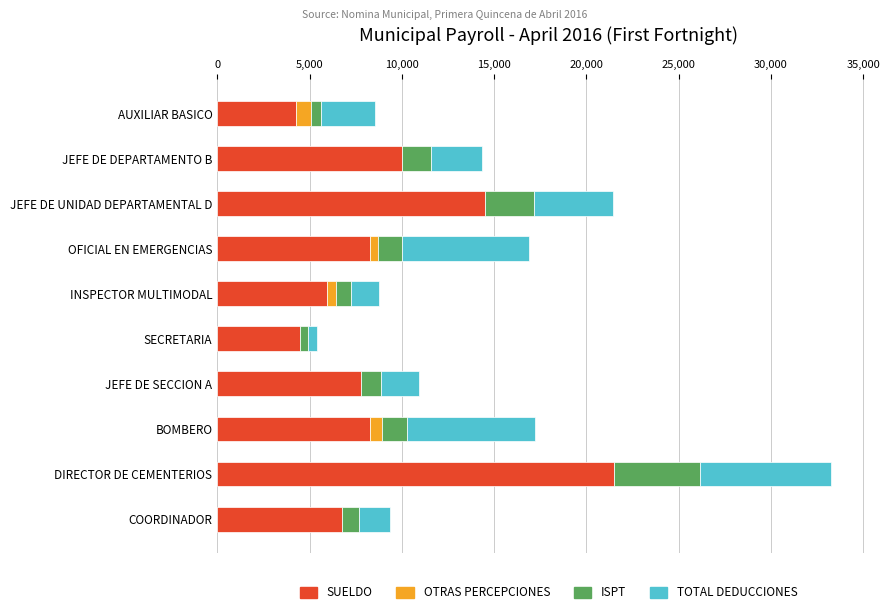

At which category is the sum across all series the highest?

DIRECTOR DE CEMENTERIOS